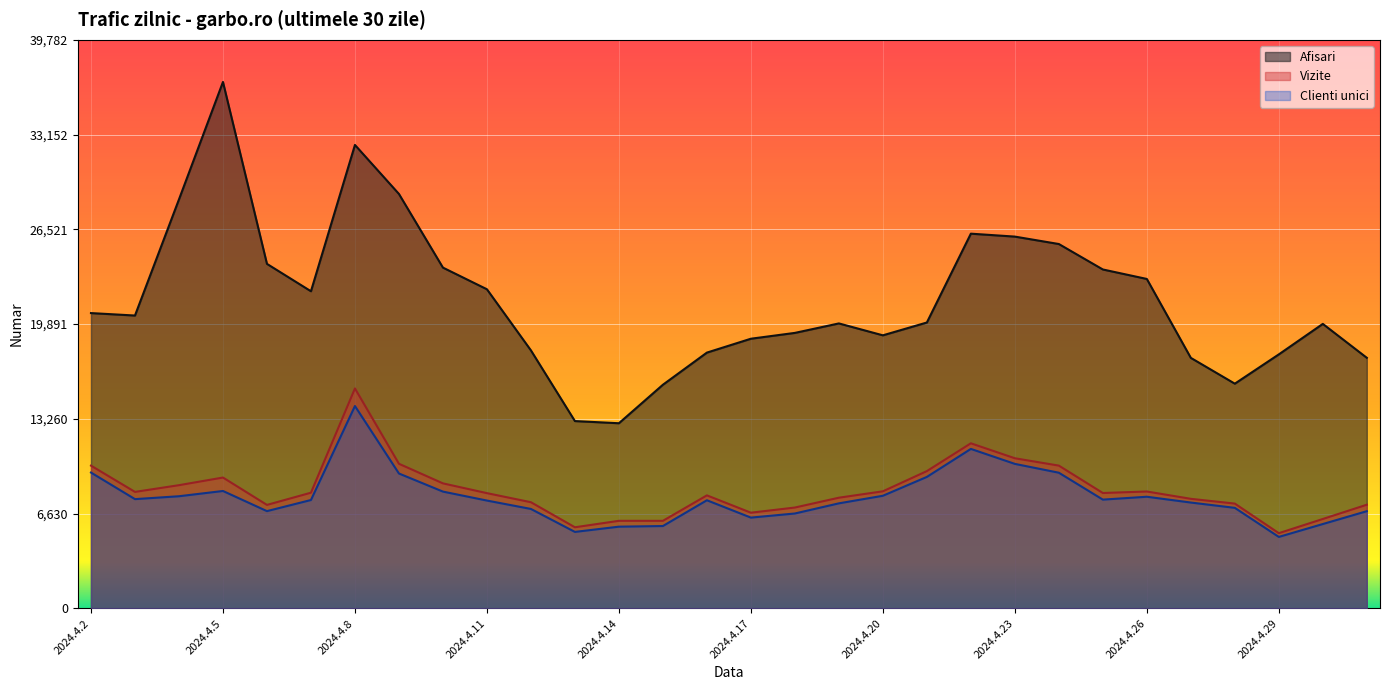

Between 2024.4.13 and 2024.4.10, which is larger?

2024.4.10